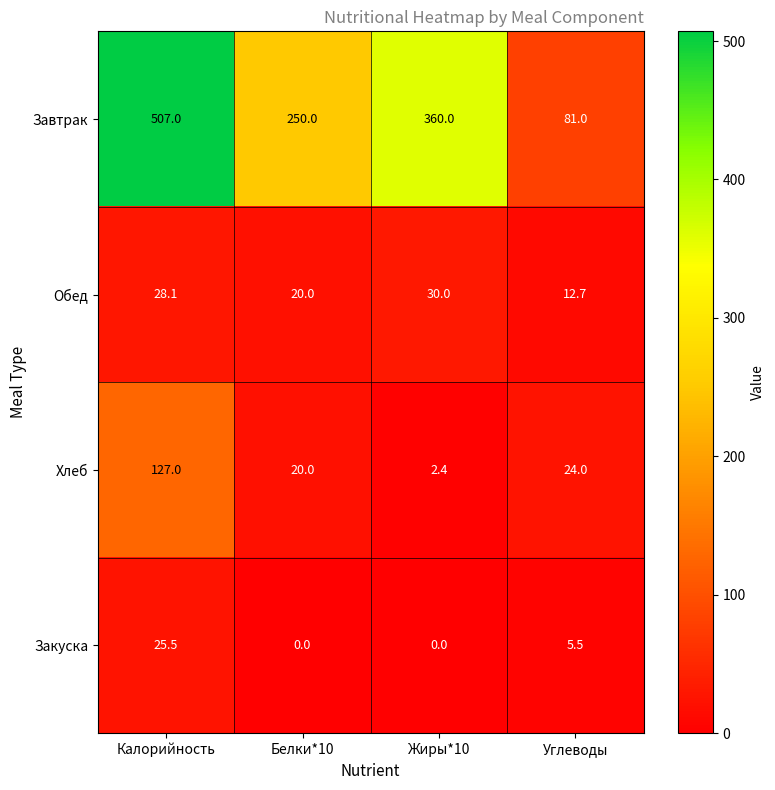

True or false: Хлеб has a value of 20.0 at Белки*10.

True